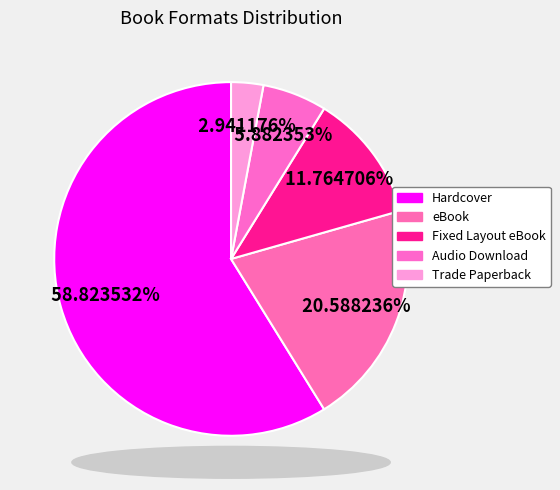

The Hardcover slice represents 71% of the pie. True or false?

False